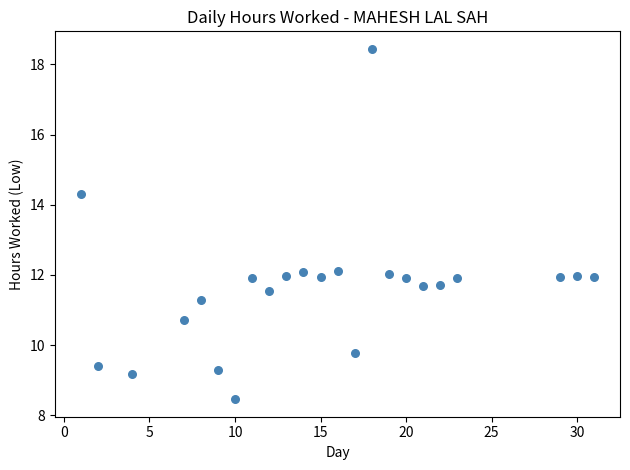

What is the range of X values (max minus min)?

30.0